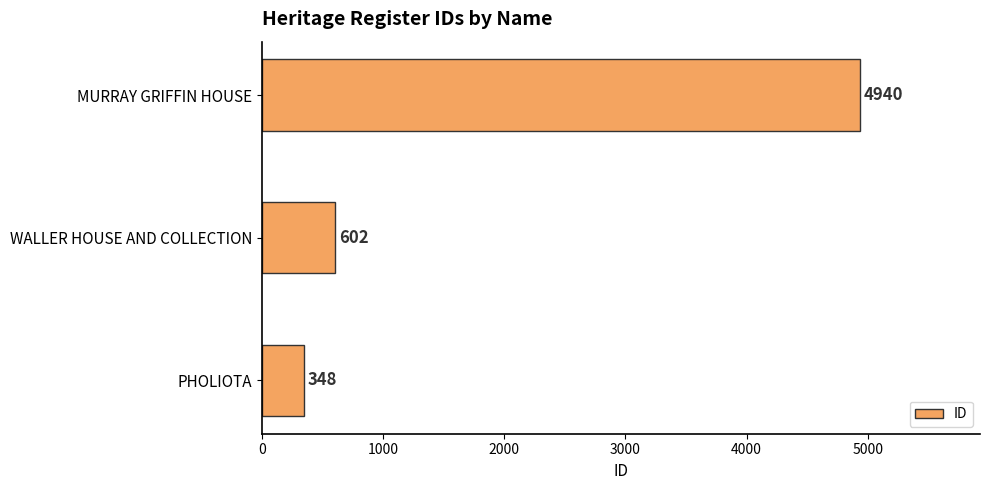

The chart shows a value of 4940 at MURRAY GRIFFIN HOUSE. True or false?

True